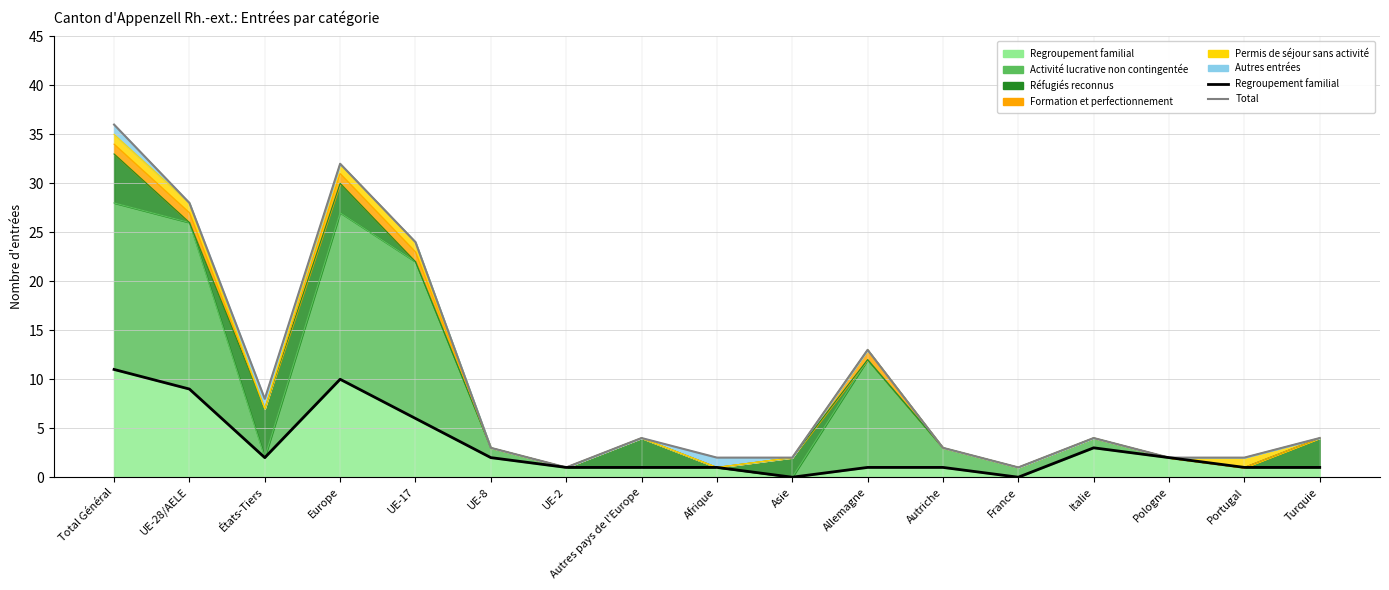

Does the chart have visible grid lines?

Yes